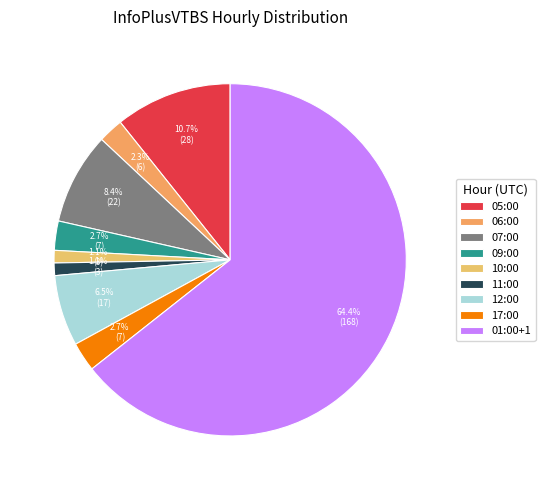

Approximately how many times larger is the value at 07:00 compared to 10:00?

7.3